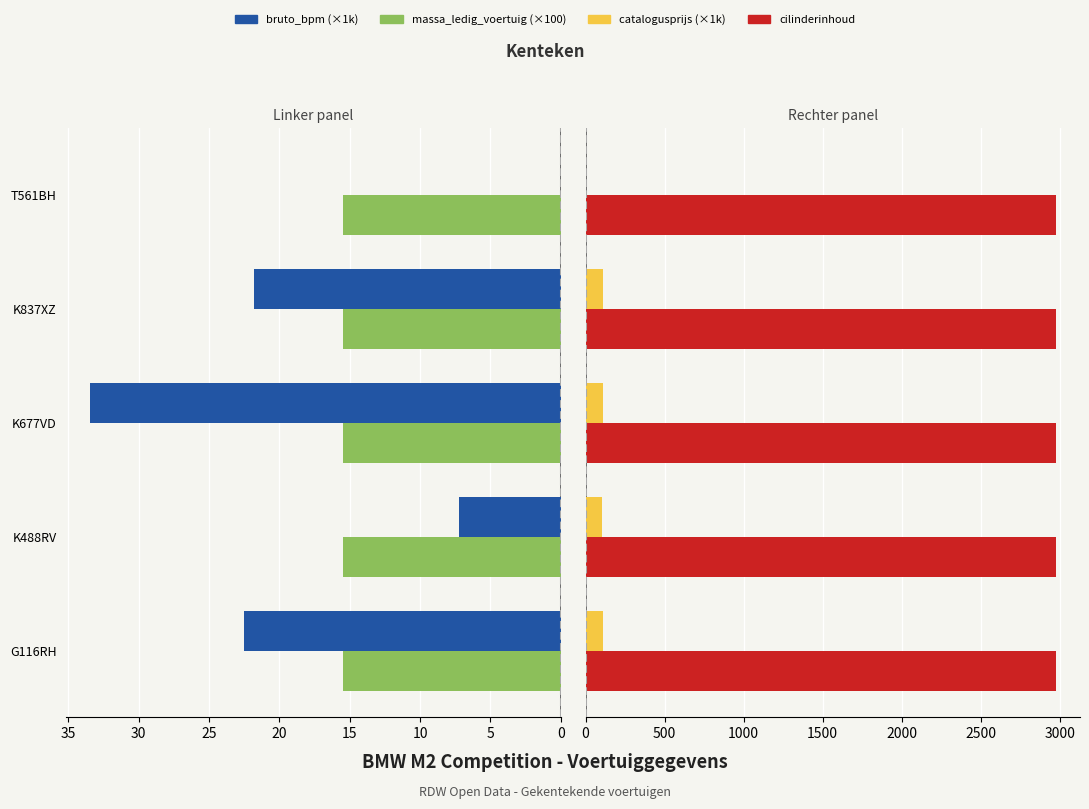

Are the bars horizontal?

Yes